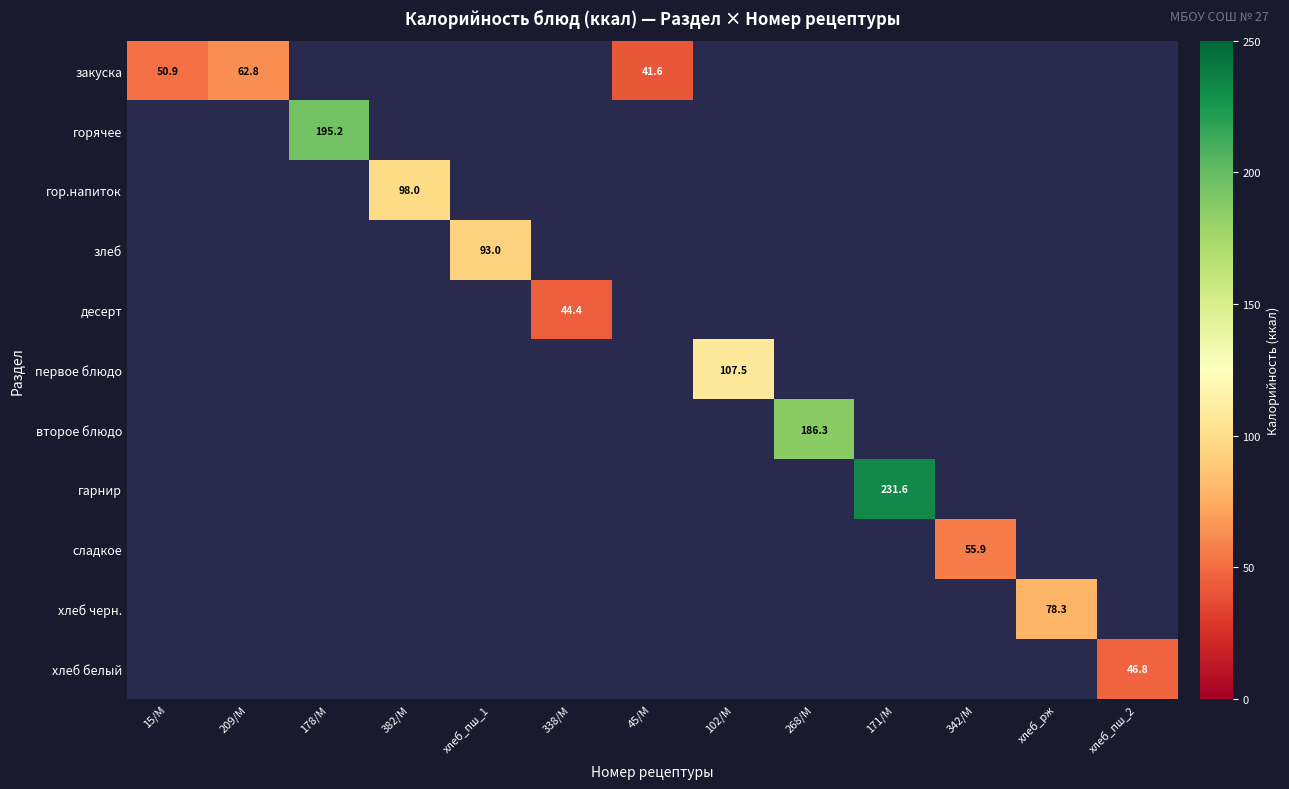

At how many categories does at least one series exceed 116?

3